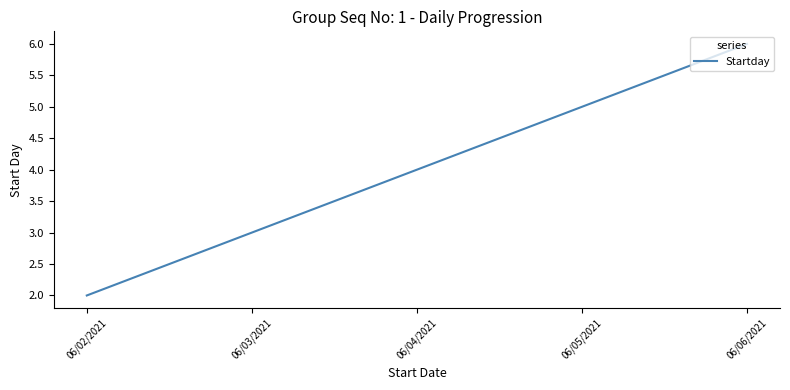

At which label is the value closest to 4?

06/04/2021